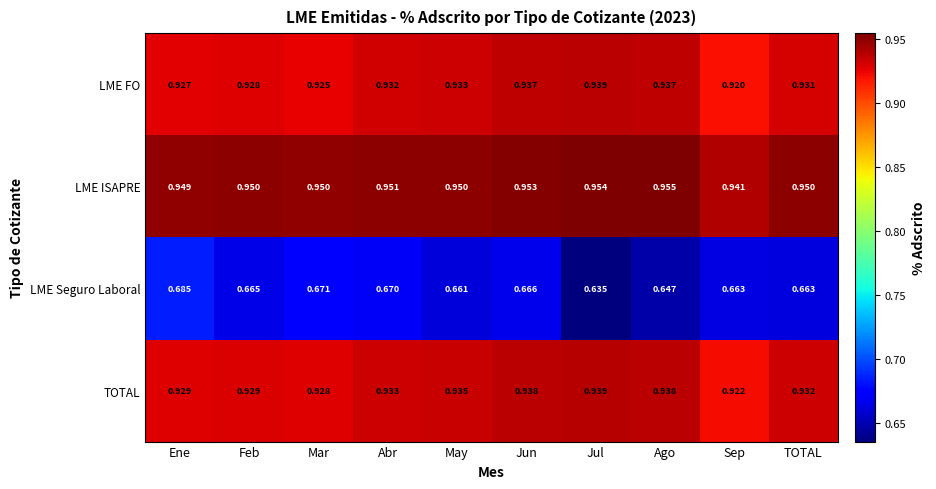

Which category has the highest value across all series?

Ago